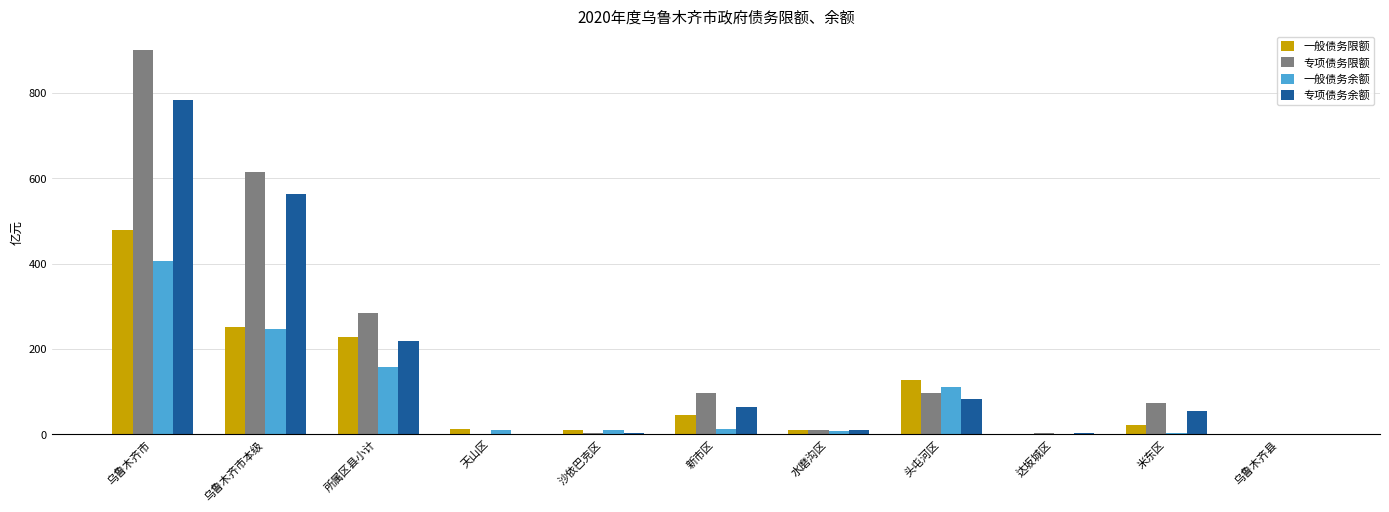

Is it true that 一般债务余额 equals 346.6 at 乌鲁木齐市本级?

False